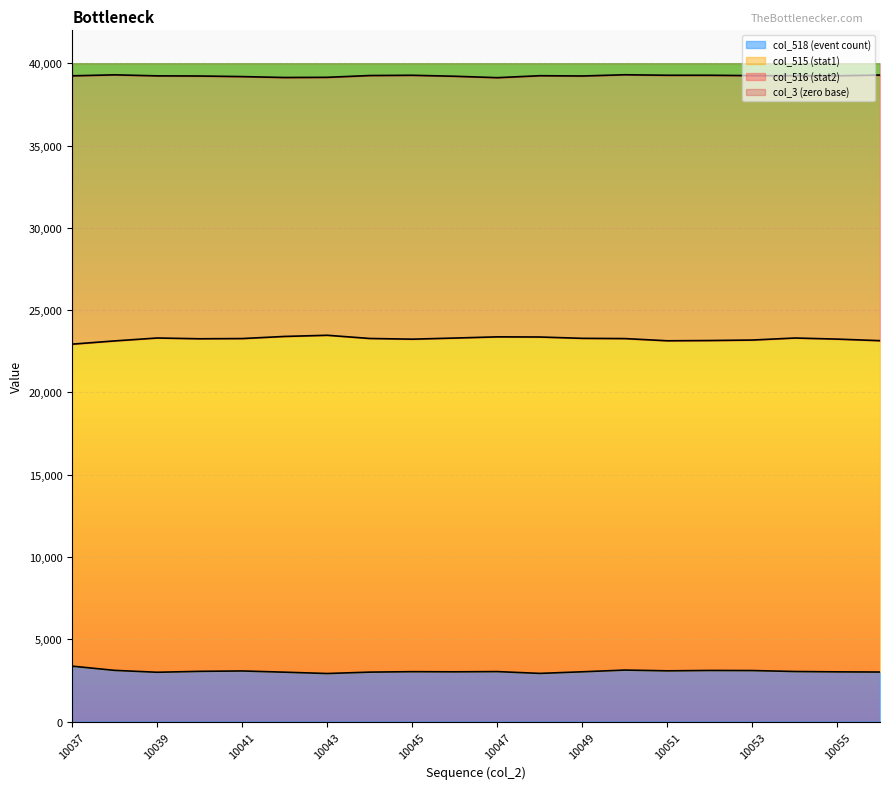

What is the total value across all series at 10038?

65535.0